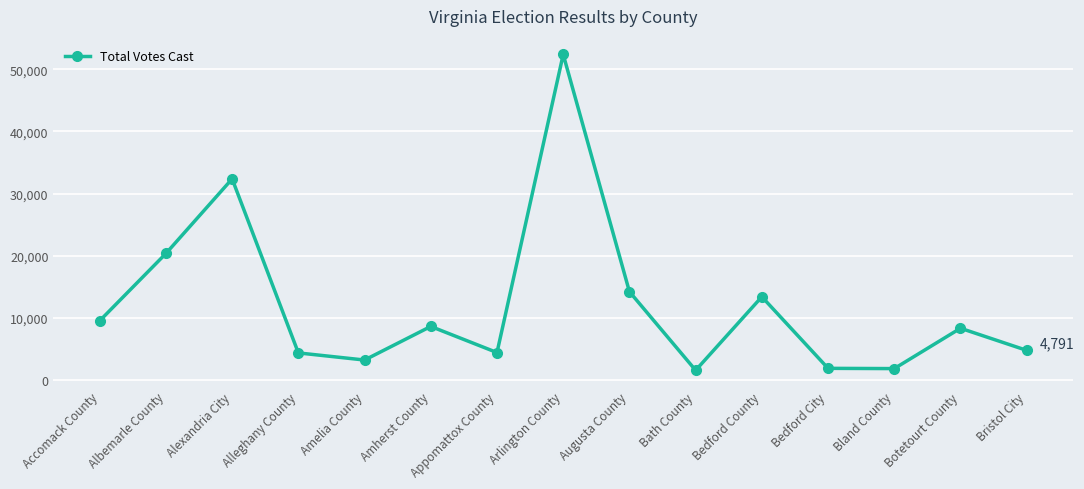

How many points are higher than both their immediate neighbors (excluding endpoints)?

5